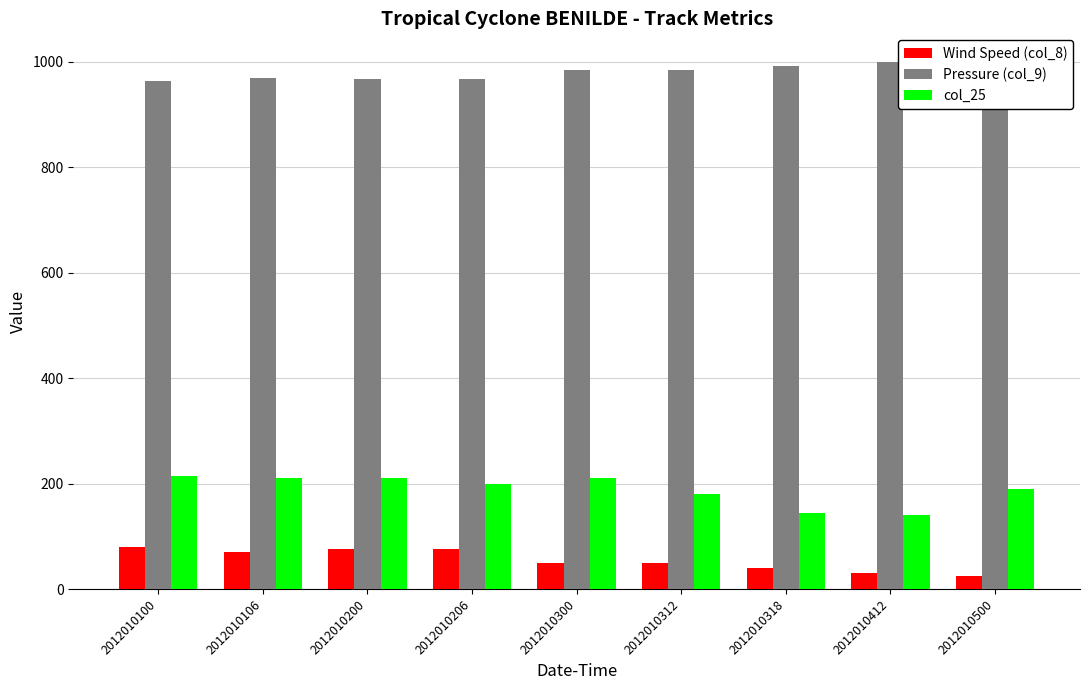

What are all the series names shown in the legend?

Wind Speed (col_8), Pressure (col_9), col_25